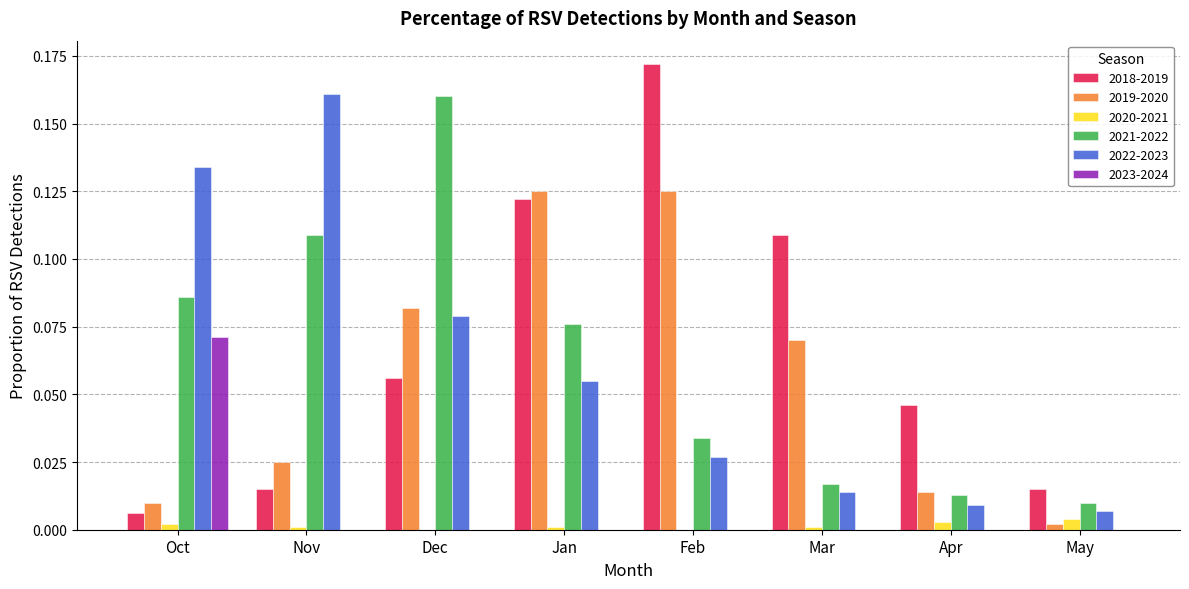

Which category has the highest value in the 2018-2019 series?

Feb